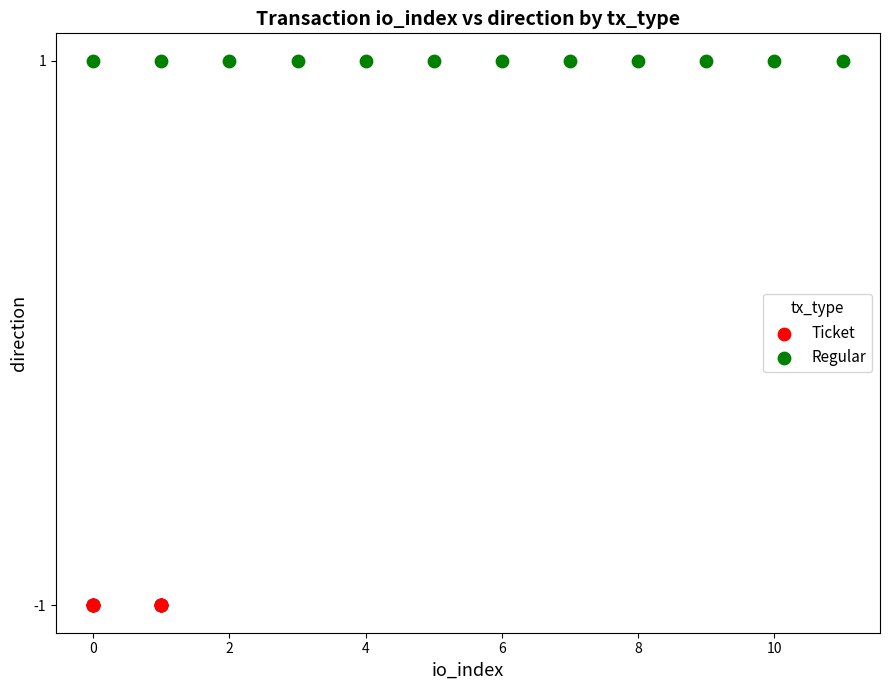

Which series contains the highest Y value?

Regular